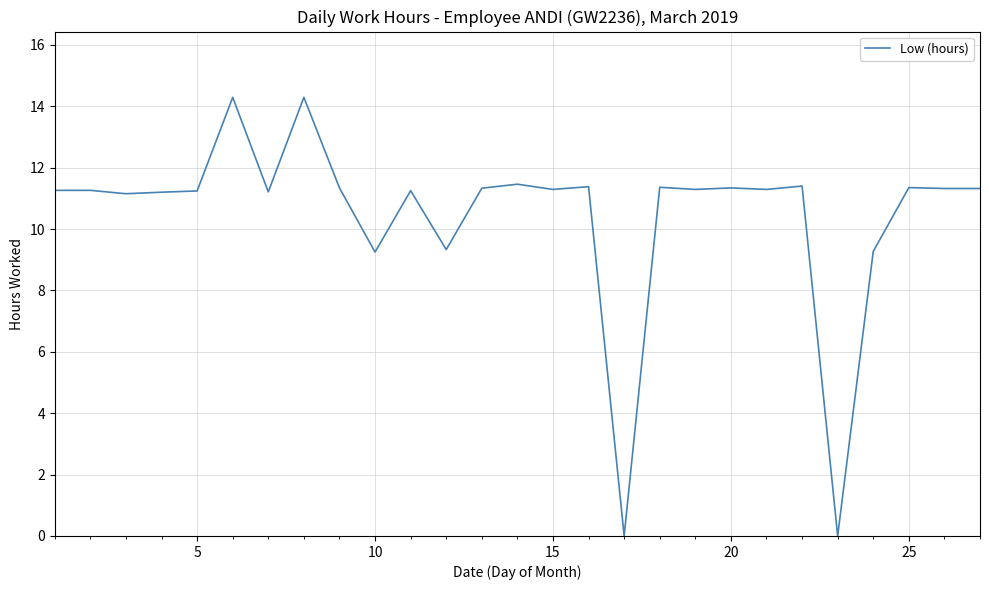

What is the difference between the maximum and minimum values?

14.3